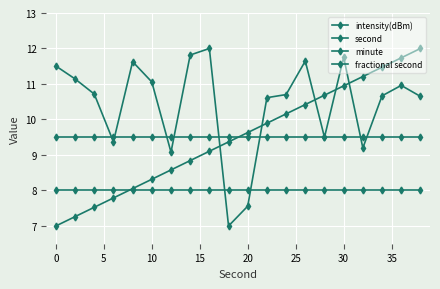

How many categories are shown in the chart?

20